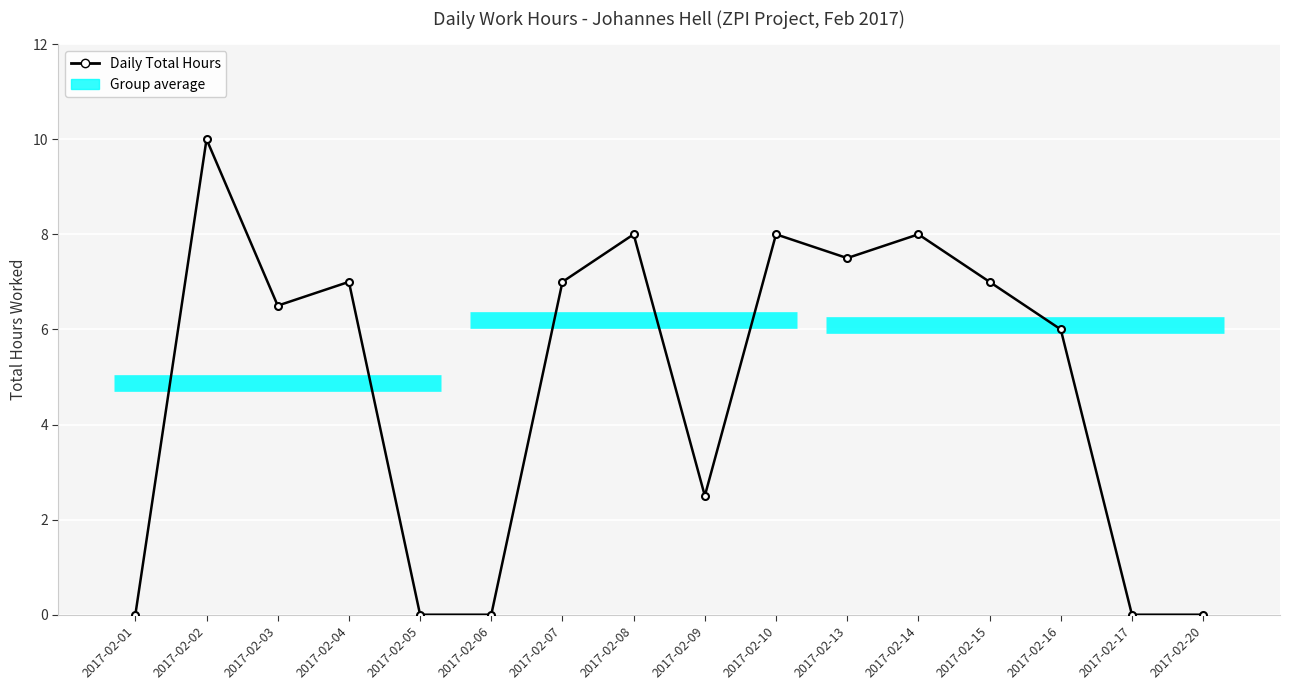

What is the difference between the maximum and second lowest values?

10.0